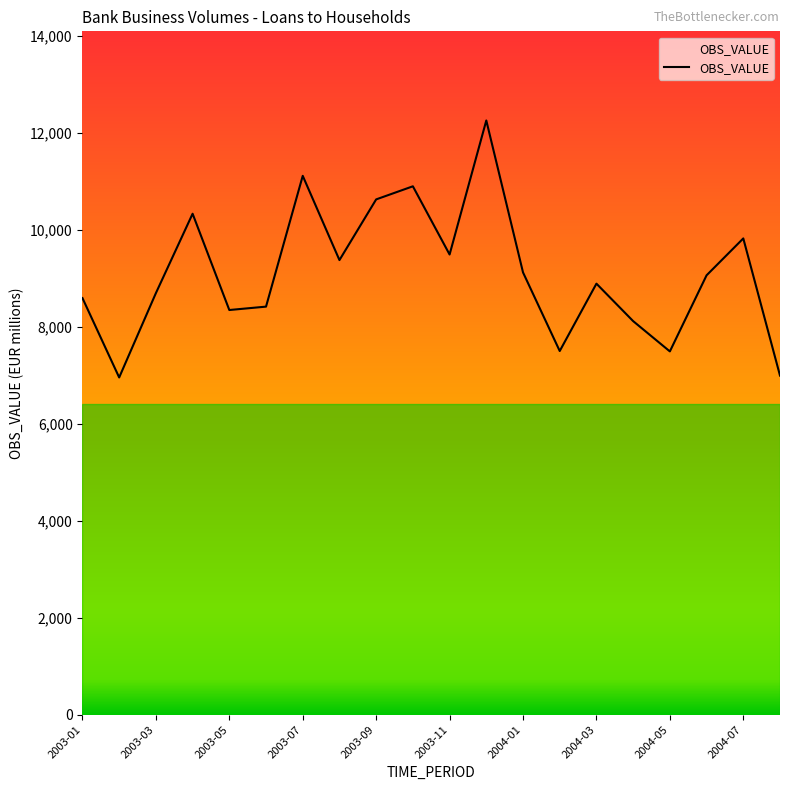

What is the difference between the maximum and minimum values?

5301.4